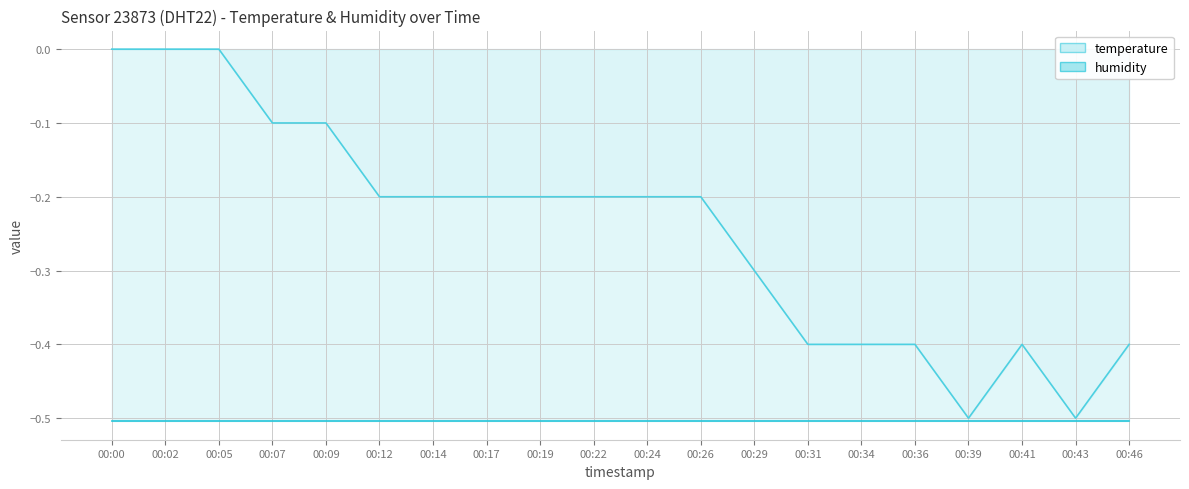

What is the value of the 8th point from the left?

-0.2